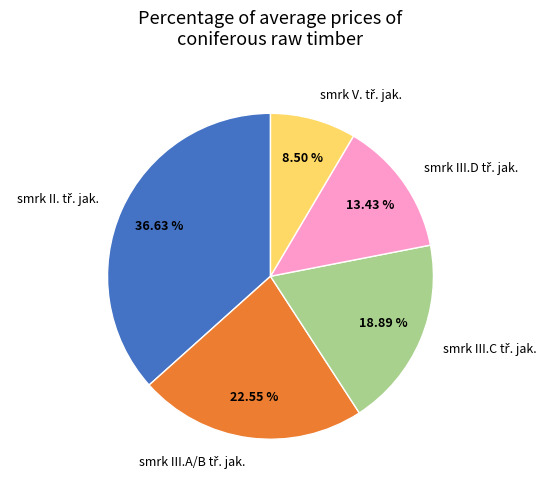

Is there any slice that represents more than half of the pie?

No